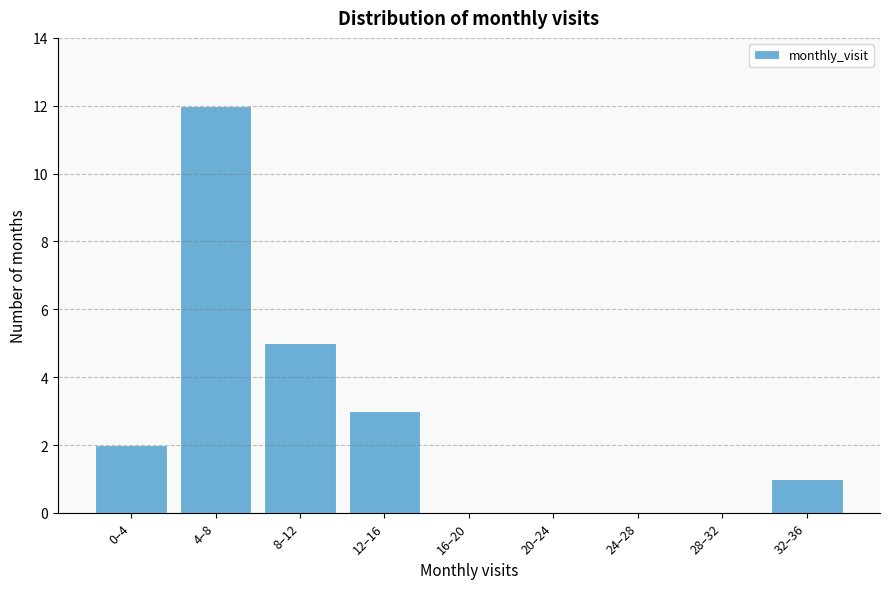

Reading left to right, extract all data points from this chart.

0–4=2	4–8=12	8–12=5	12–16=3	16–20=0	20–24=0	24–28=0	28–32=0	32–36=1